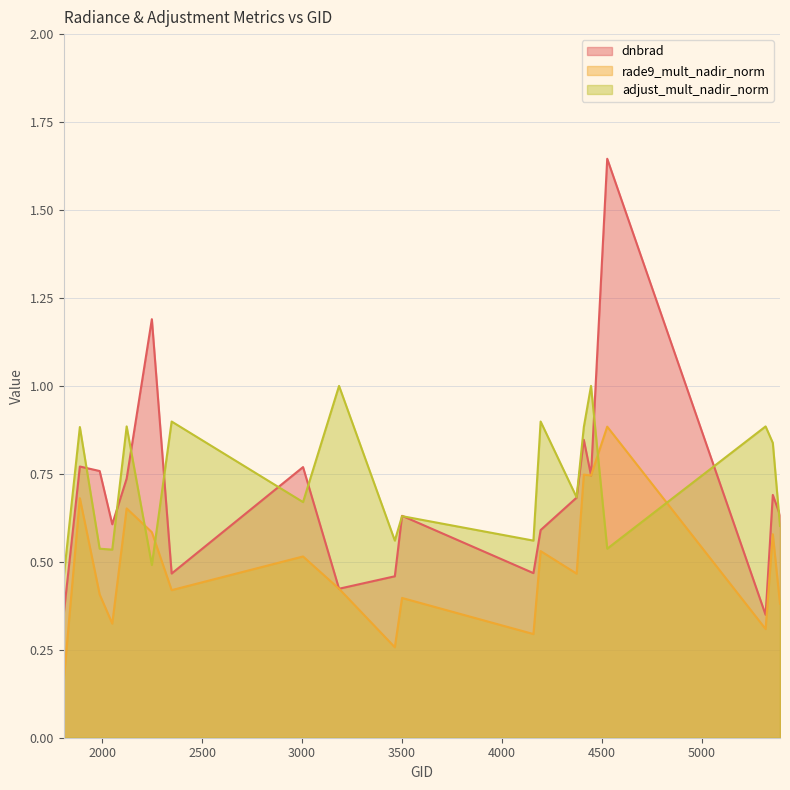

True or false: dnbrad has more than 0 points higher than both neighbors.

True